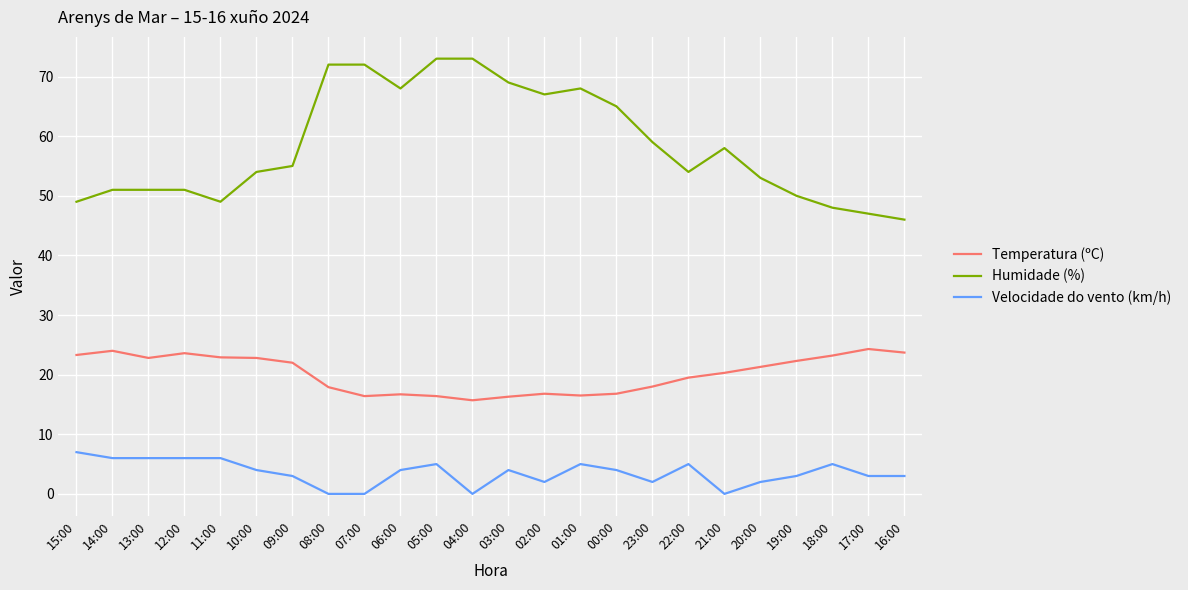

At which category does Temperatura (ºC) reach its first local valley?

13:00